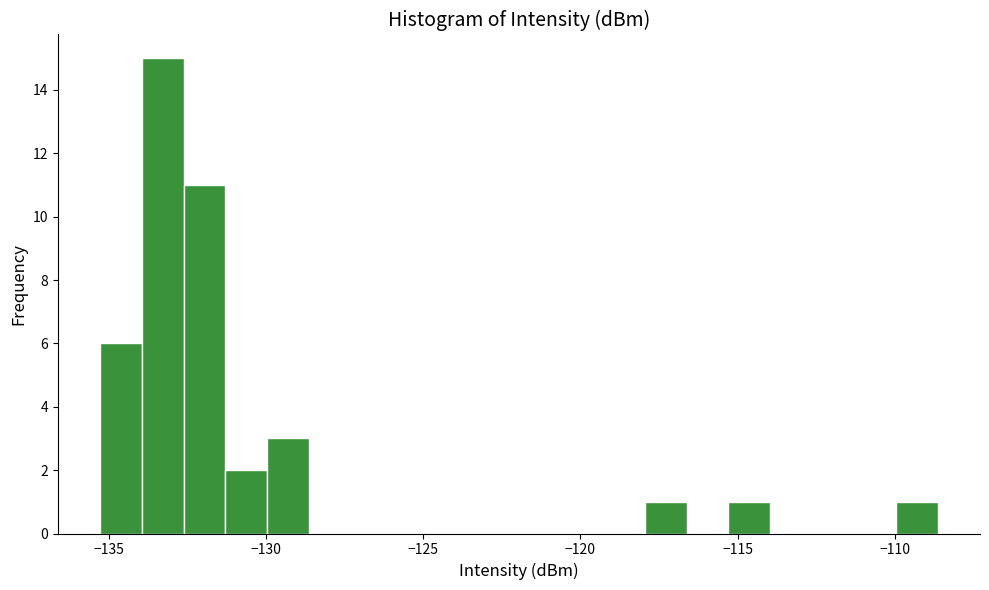

Read against the x-axis, roughly where is the centre of the tallest bar?

-133.5